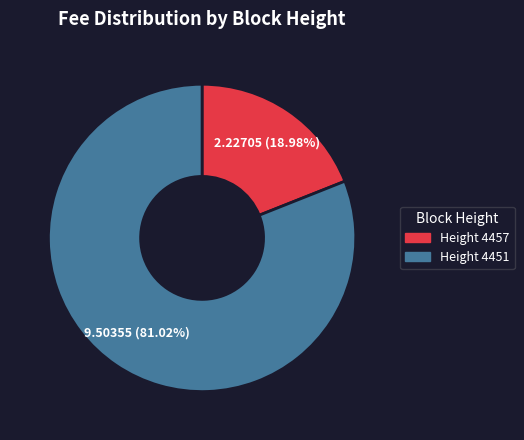

Is there any slice that represents more than half of the pie?

Yes